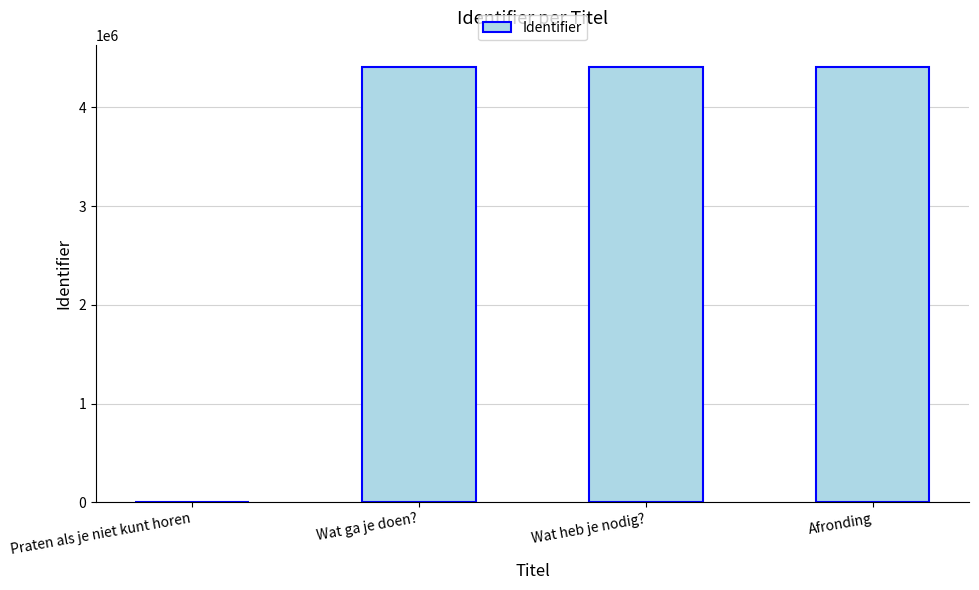

What is the greatest value displayed?

4413247